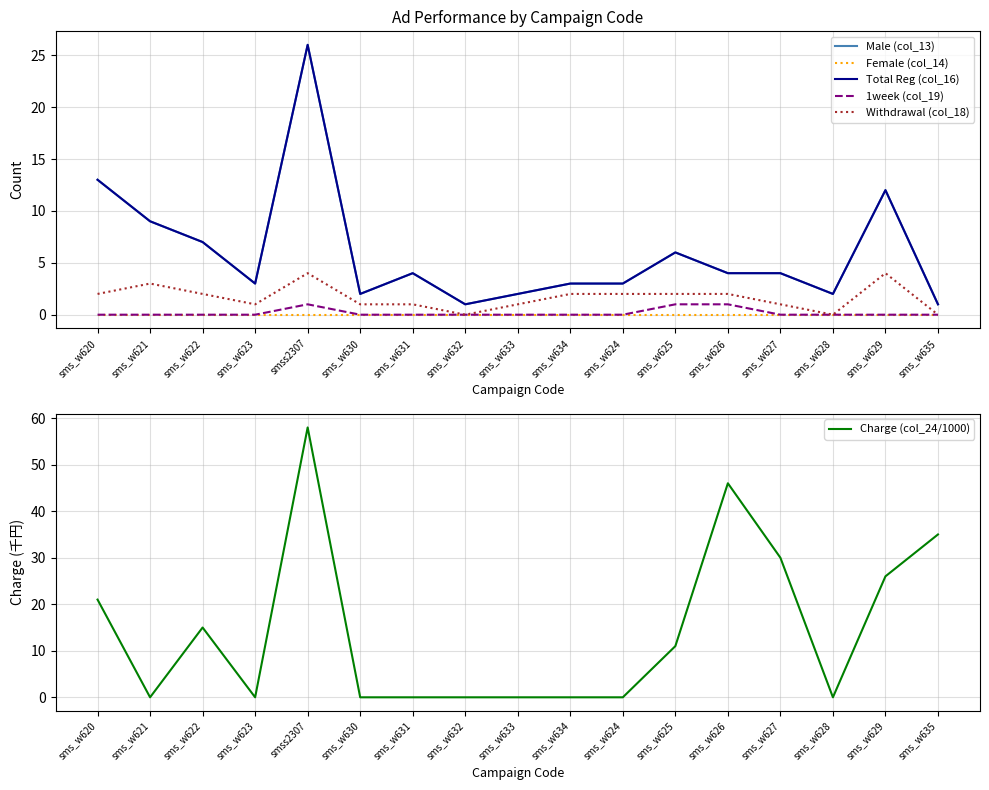

Is the value of 1week (col_19) at sms_w628 greater than the value of Female (col_14) at sms_w625?

No